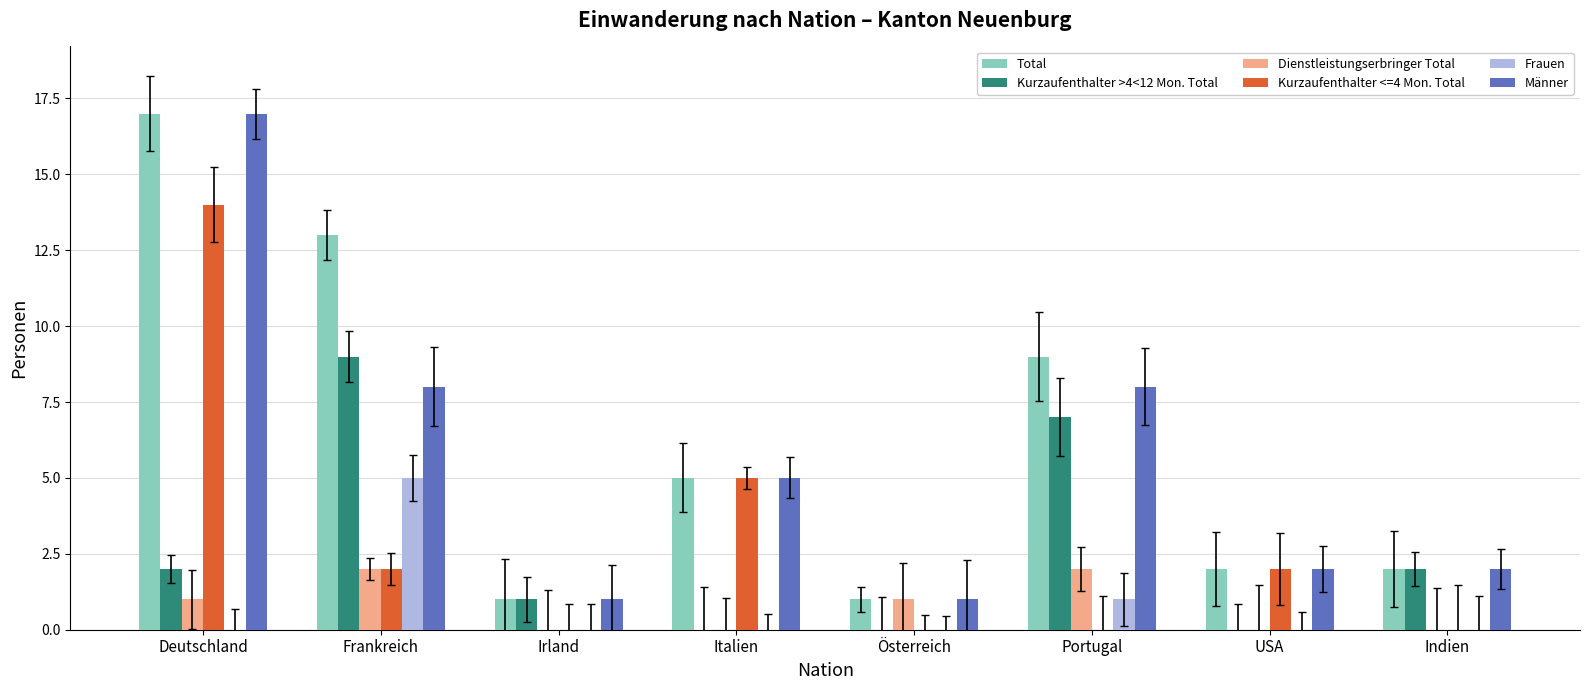

How many groups of bars are there?

8